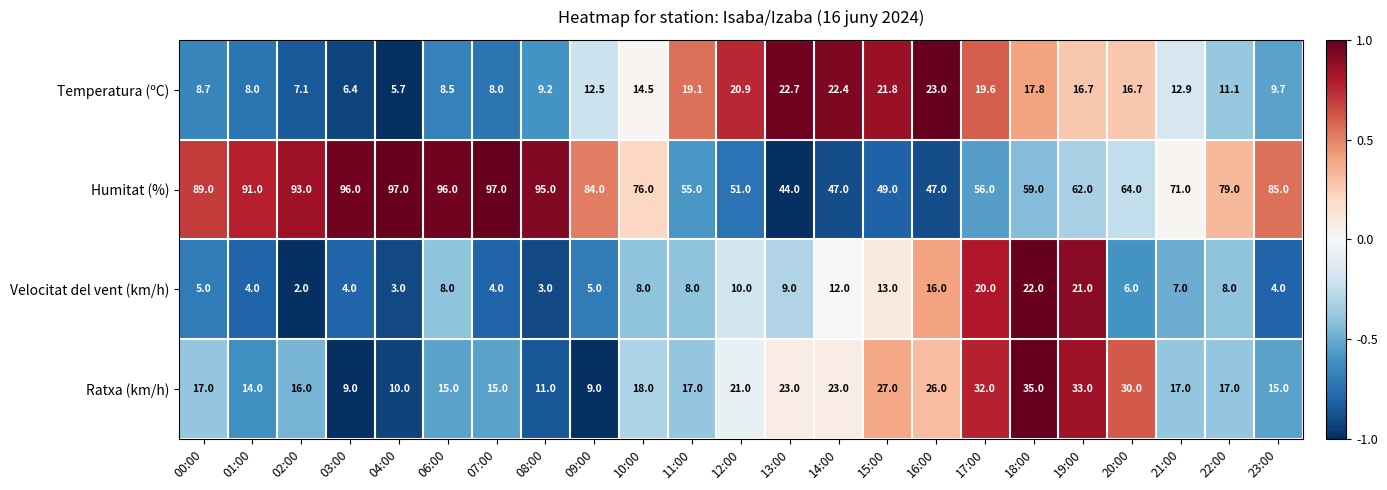

What is the sum of all Velocitat del vent (km/h) values?

202.0